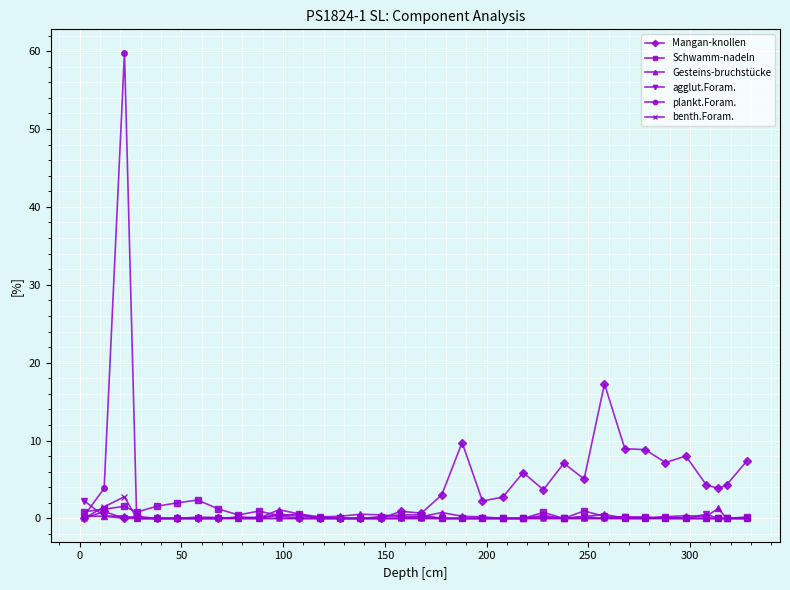

Which series has the largest range (max minus min)?

plankt.Foram.